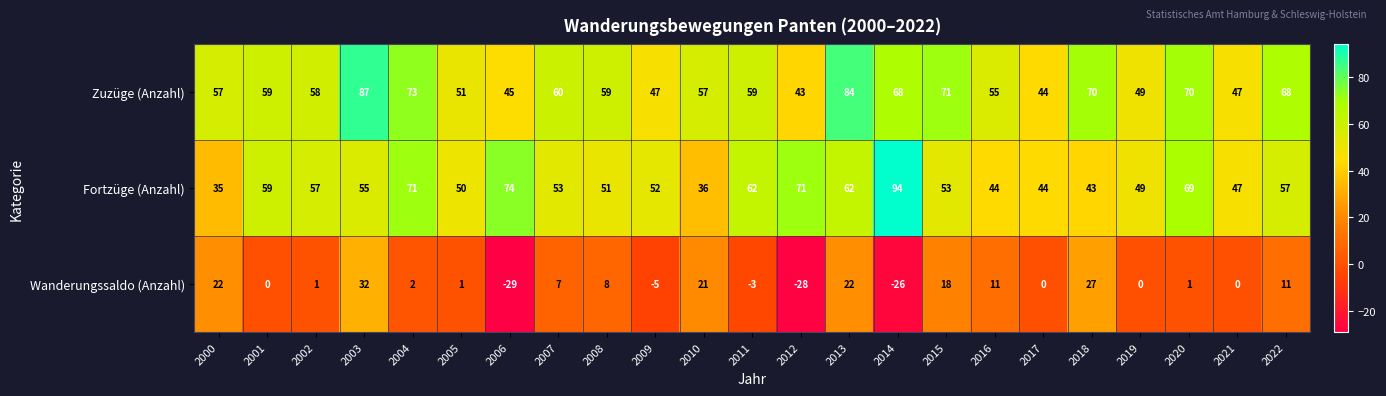

Which series has the largest total across all categories?

Zuzüge (Anzahl)